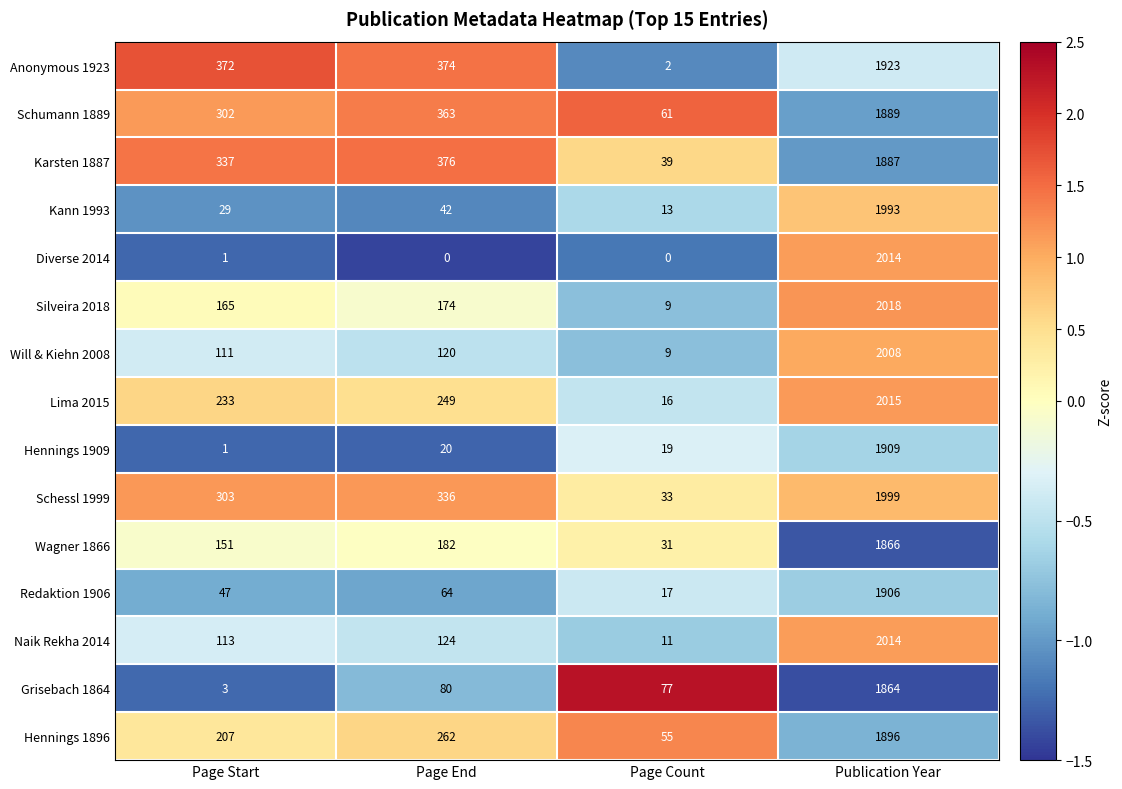

What is the highest value of the Silveira 2018 series?

2018